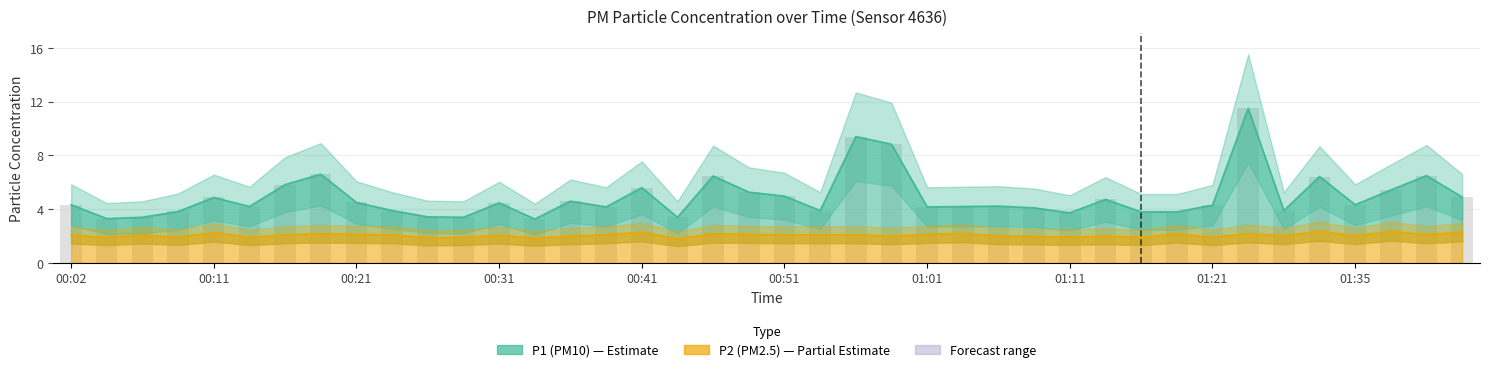

Which has a higher value, 01:43 or 00:11?

01:43